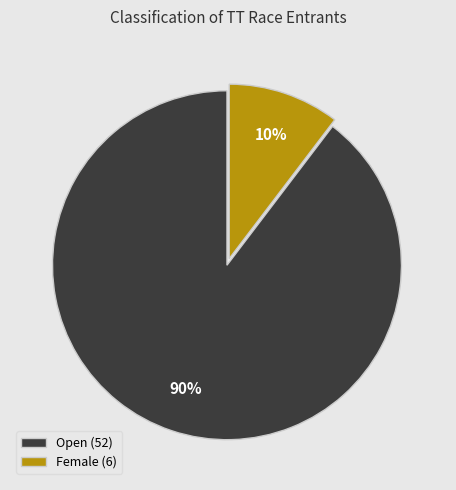

Which category accounts for the majority?

Open (52)